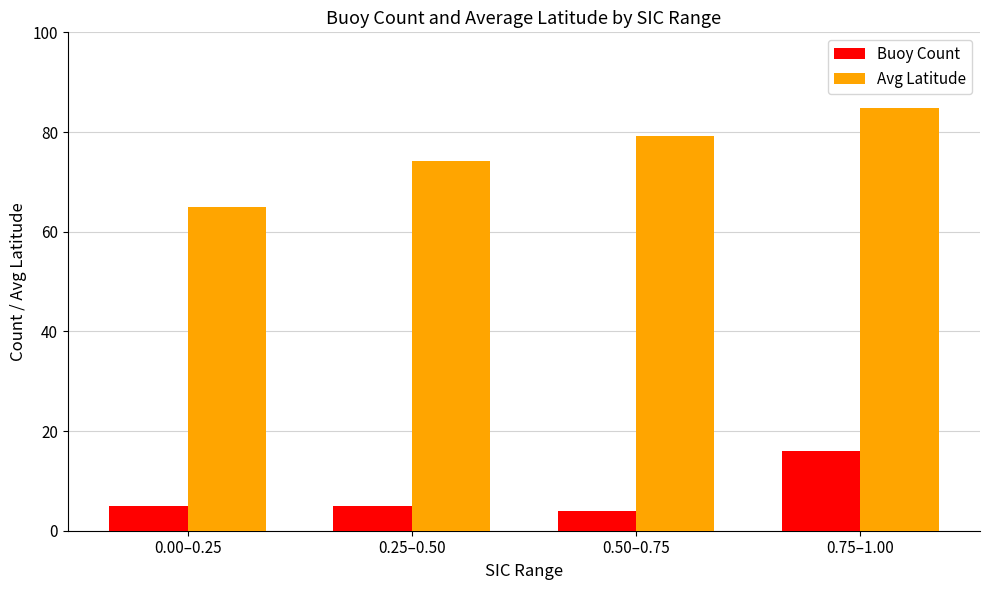

What is the average value of the Avg Latitude series?

75.8